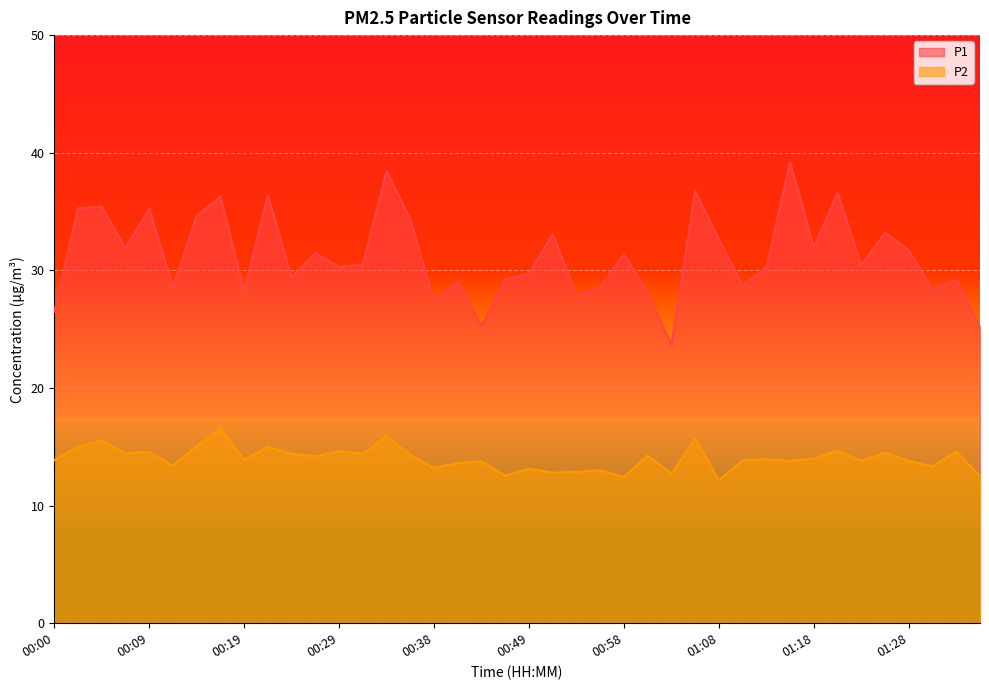

The value of P1 at 01:20 is 61.6. True or false?

False